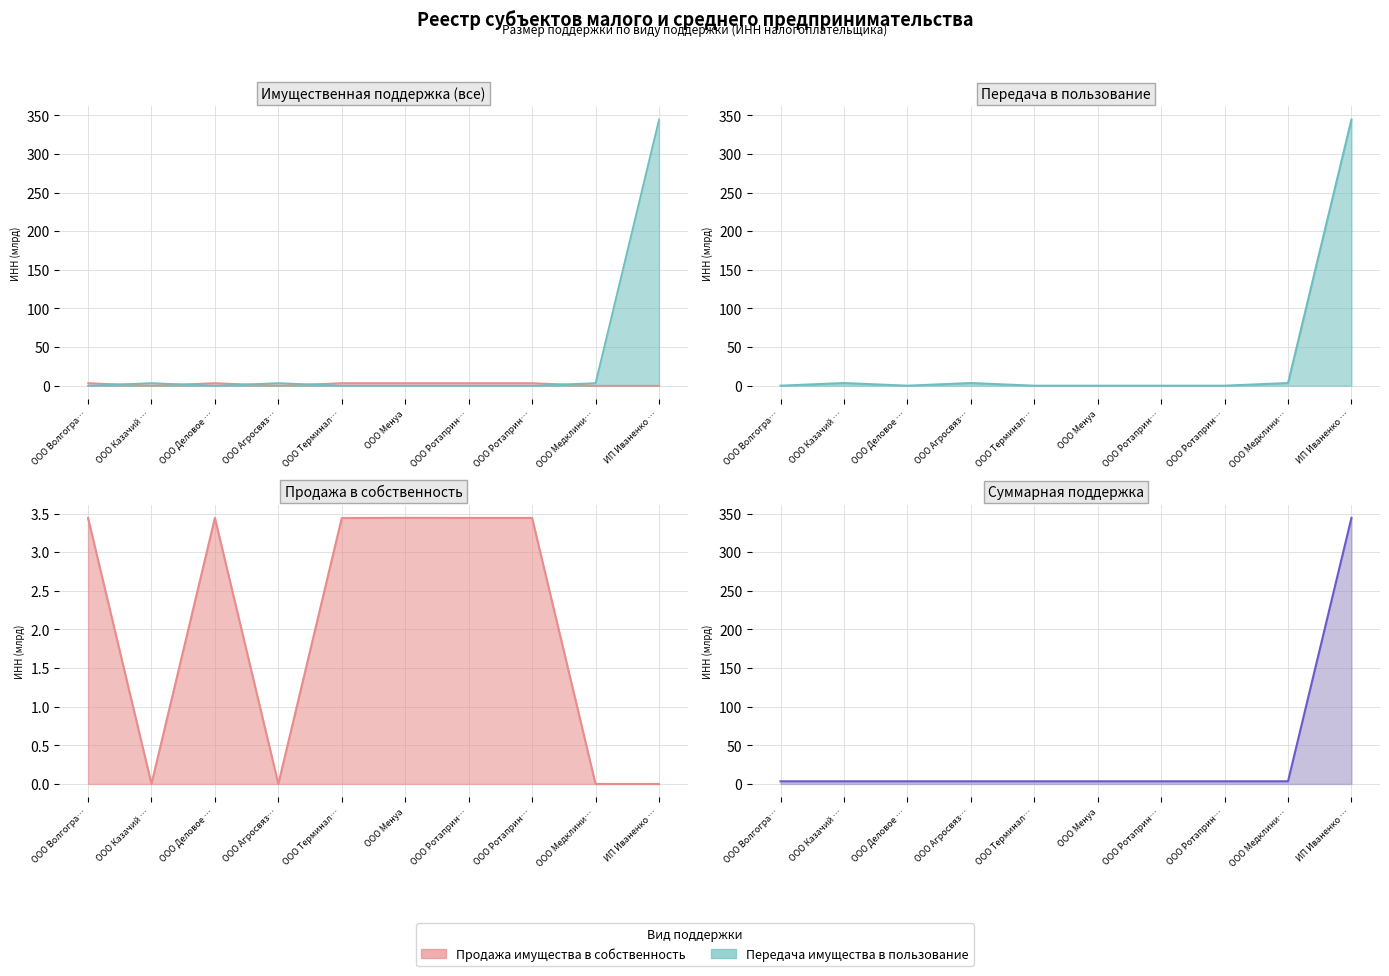

Does the chart display data point markers on the line(s)?

No